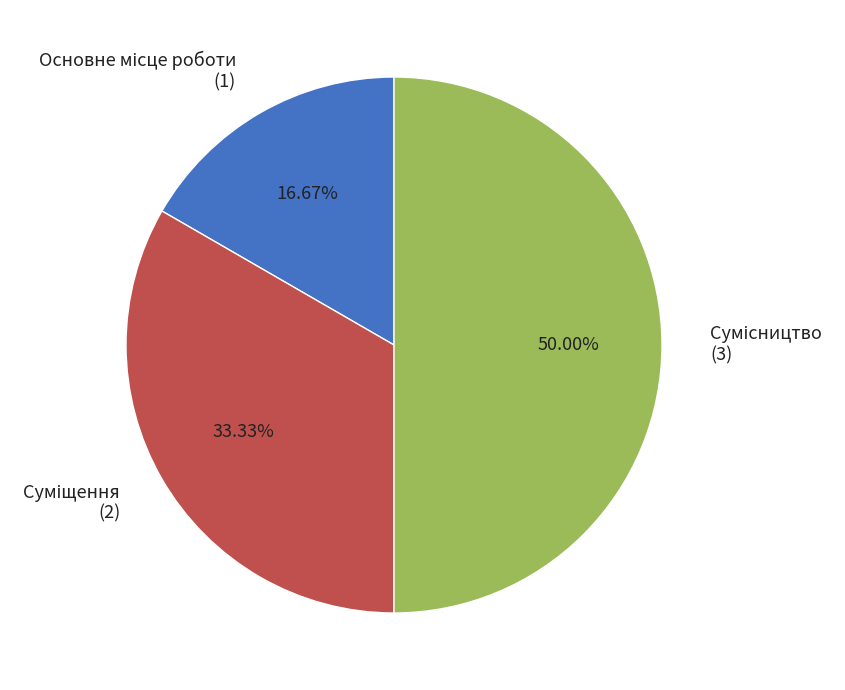

What is the smallest slice in the pie chart?

Основне місце роботи